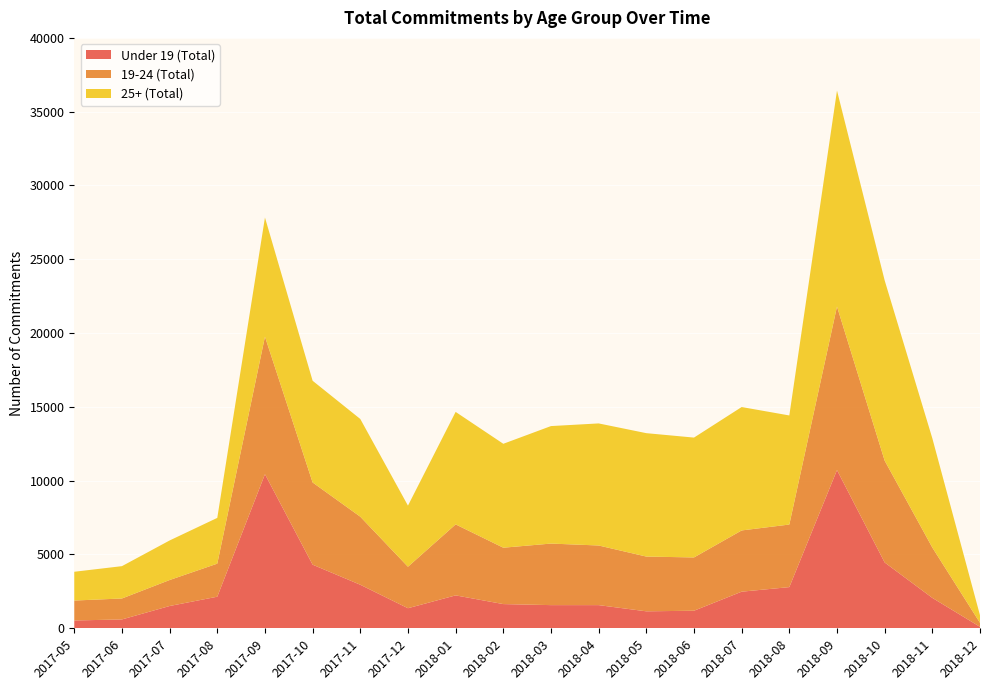

Reading left to right, what are all the values shown in this chart?

Under 19 (Total): 530	600	1510	2140	10440	4310	2950	1360	2230	1640	1570	1570	1150	1190	2480	2790	10720	4460	2060	100
19-24 (Total): 1350	1420	1760	2240	9320	5570	4610	2810	4810	3820	4170	4040	3710	3610	4150	4240	11080	6900	3410	270
25+ (Total): 1950	2190	2680	3100	8070	6890	6620	4140	7620	7040	7960	8270	8360	8120	8360	7390	14630	12210	7400	510